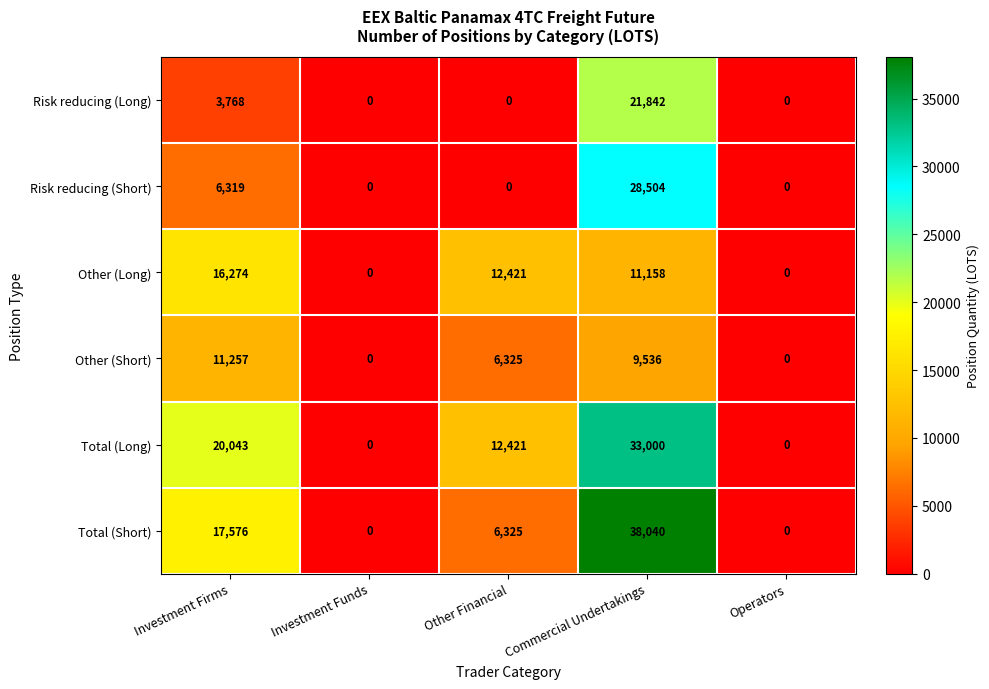

What is the difference between the highest and lowest values at Commercial Undertakings?

28504